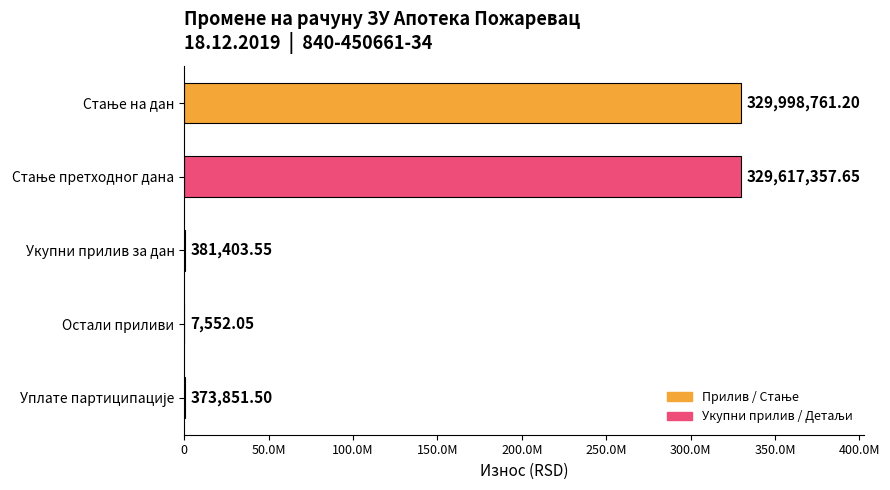

Are the bars horizontal?

Yes